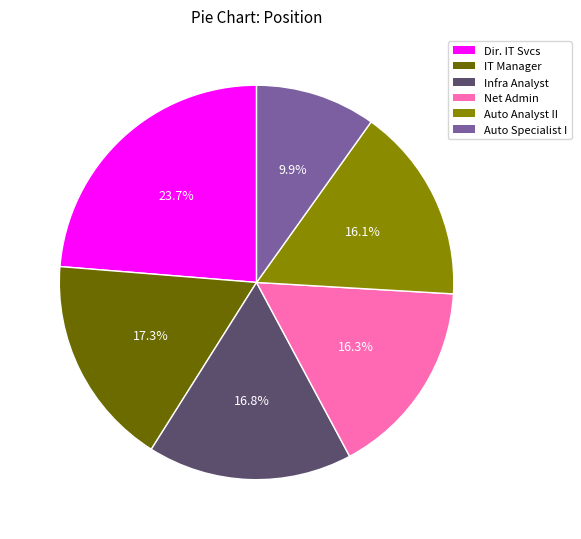

Does any single category account for the majority?

No